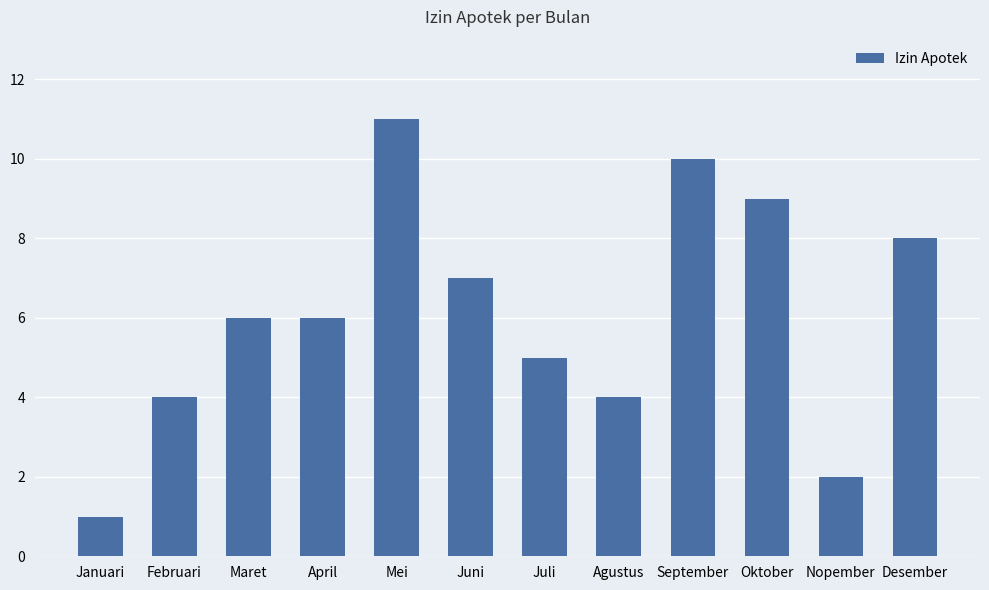

What is the change in value from Maret to Mei?

+5